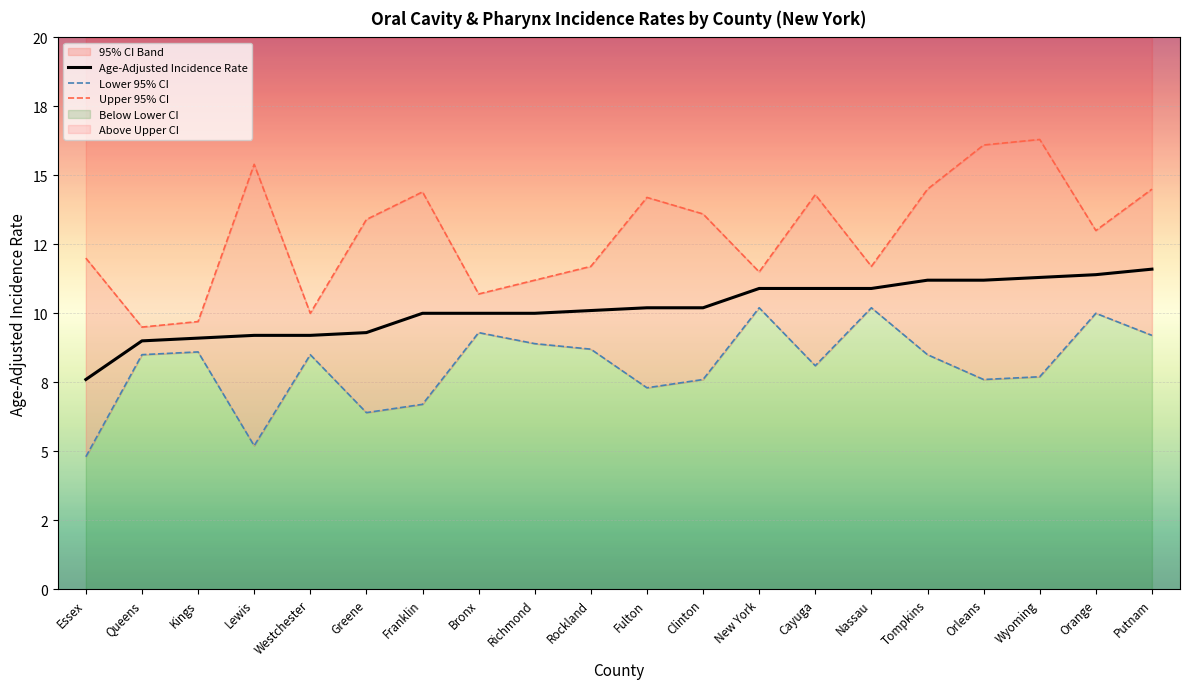

True or false: Upper 95% CI and Lower 95% CI intersect in this chart.

False